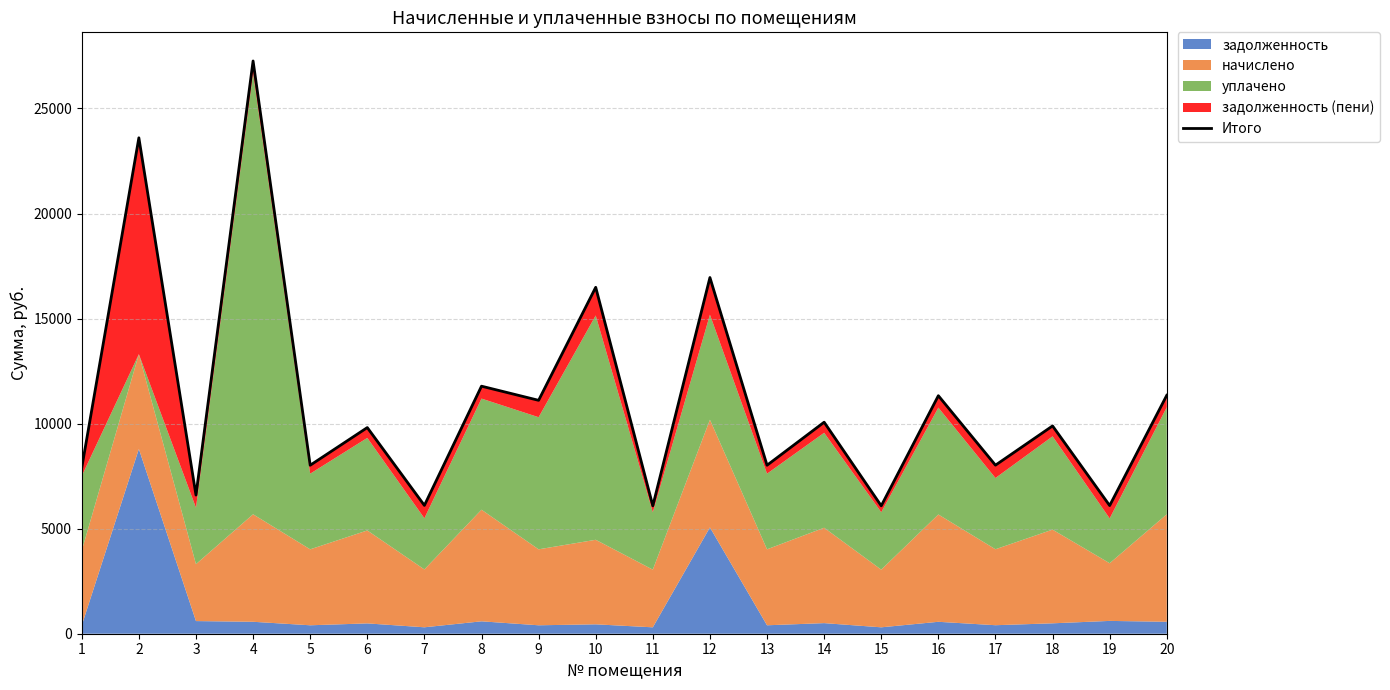

What is the difference between the maximum and minimum values?

21172.5